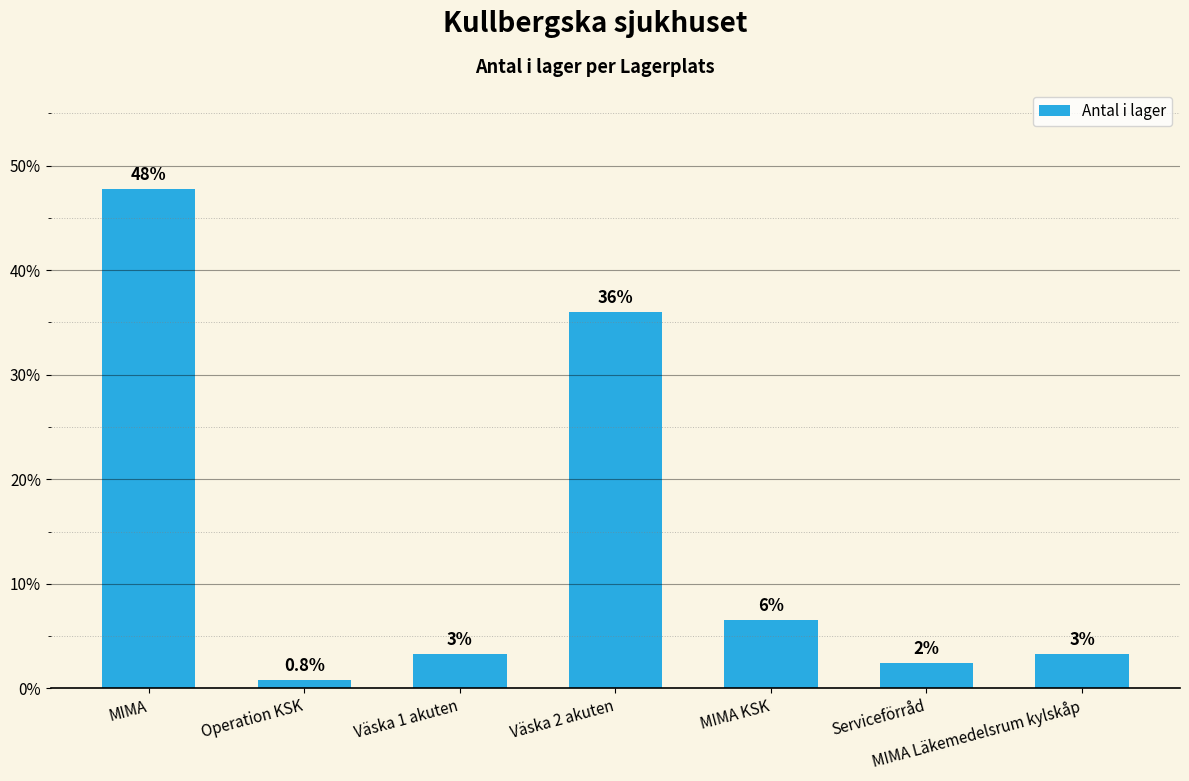

Does the chart contain any negative values?

No